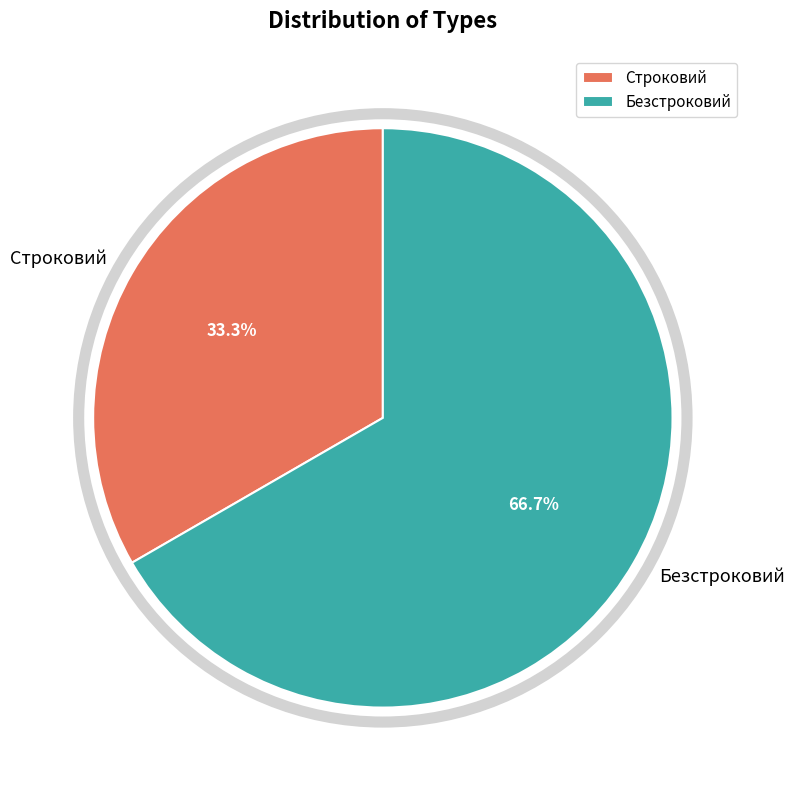

Approximately how many times larger is the value at Безстроковий compared to Строковий?

2.0